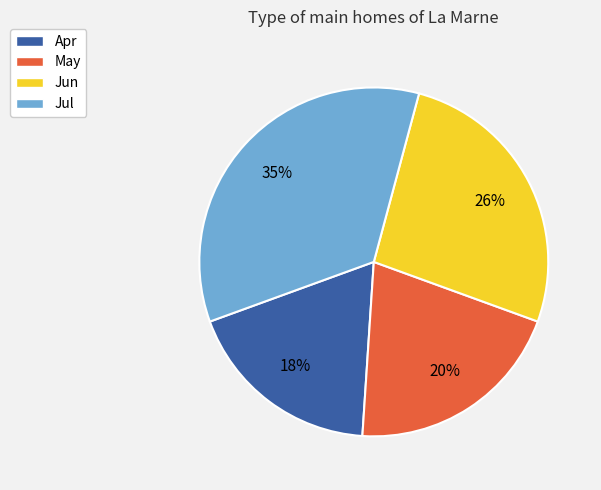

Rank the categories by value from lowest to highest.

Apr, May, Jun, Jul